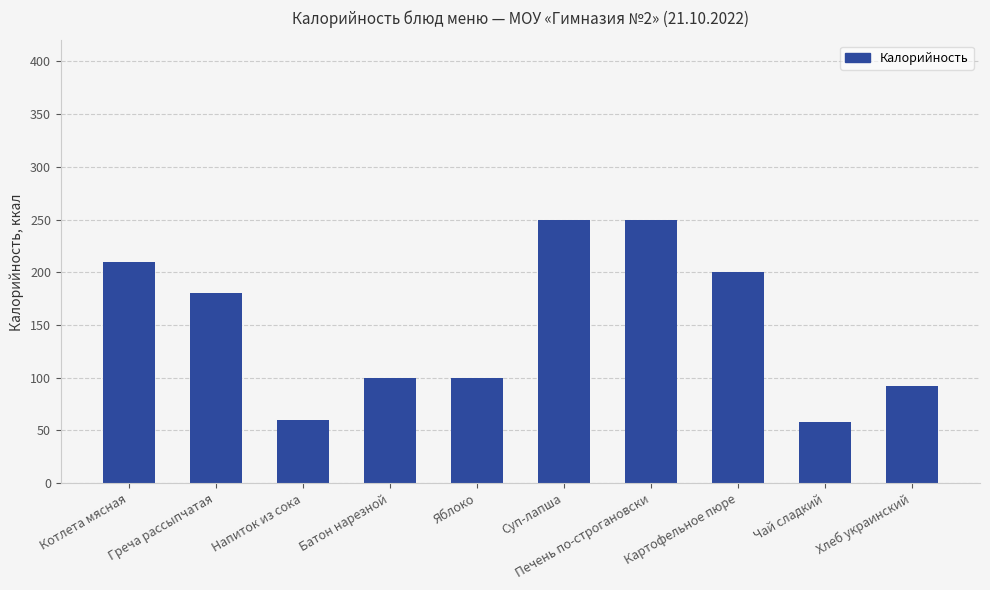

True or false: the data shows 396 at Печень по-строгановски.

False